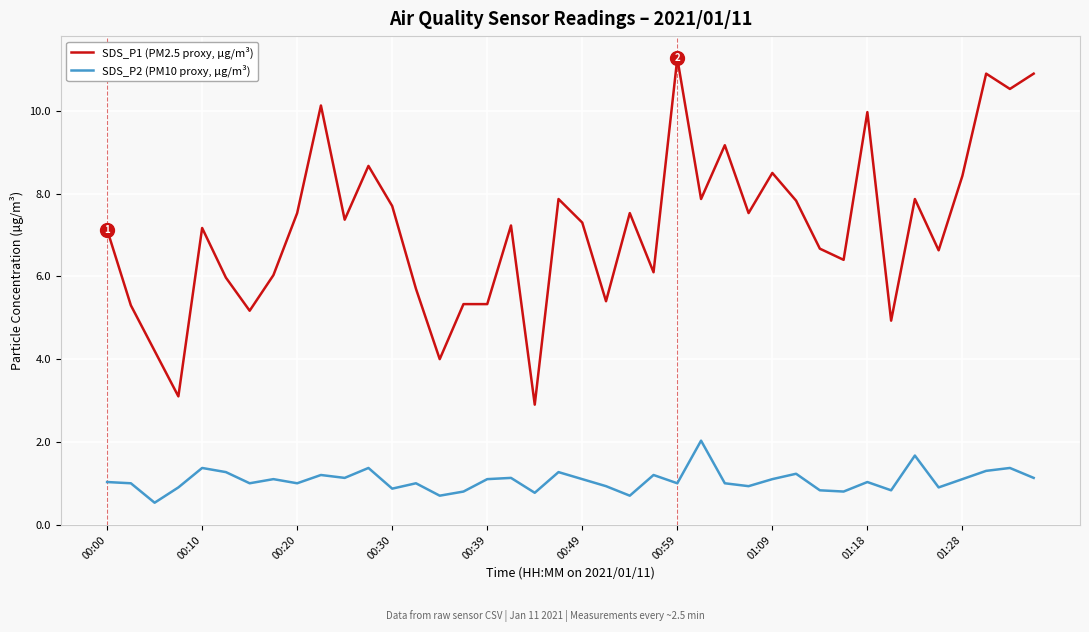

Count the number of data series in this chart.

2